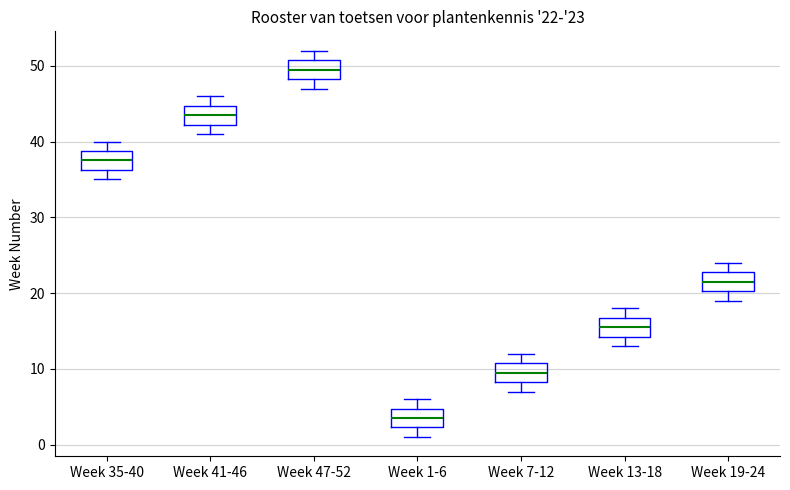

Which box's median line is the lowest?

Week 1-6